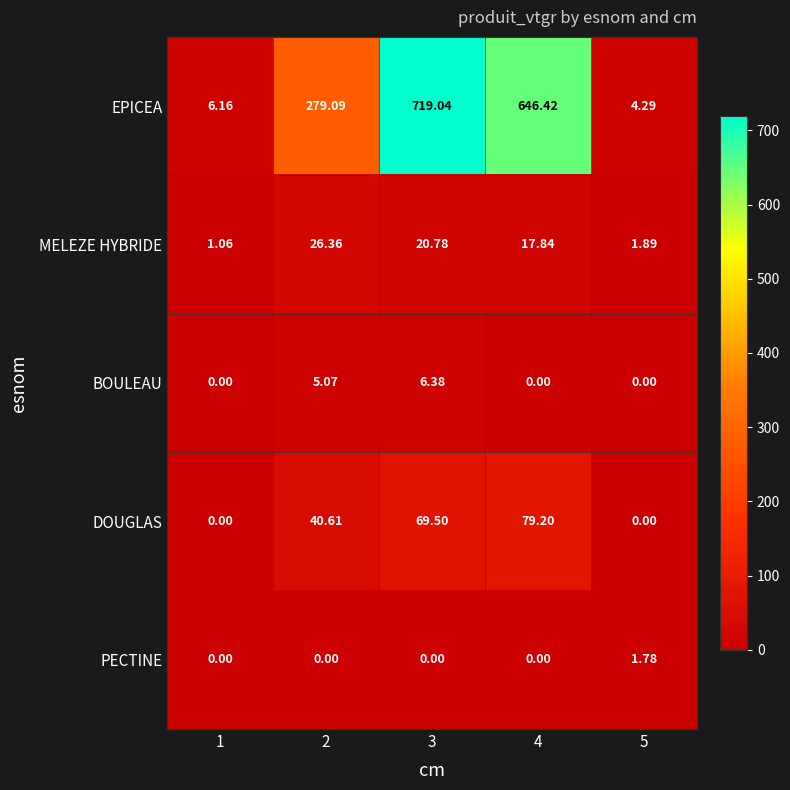

Which series has the largest total across all categories?

EPICEA